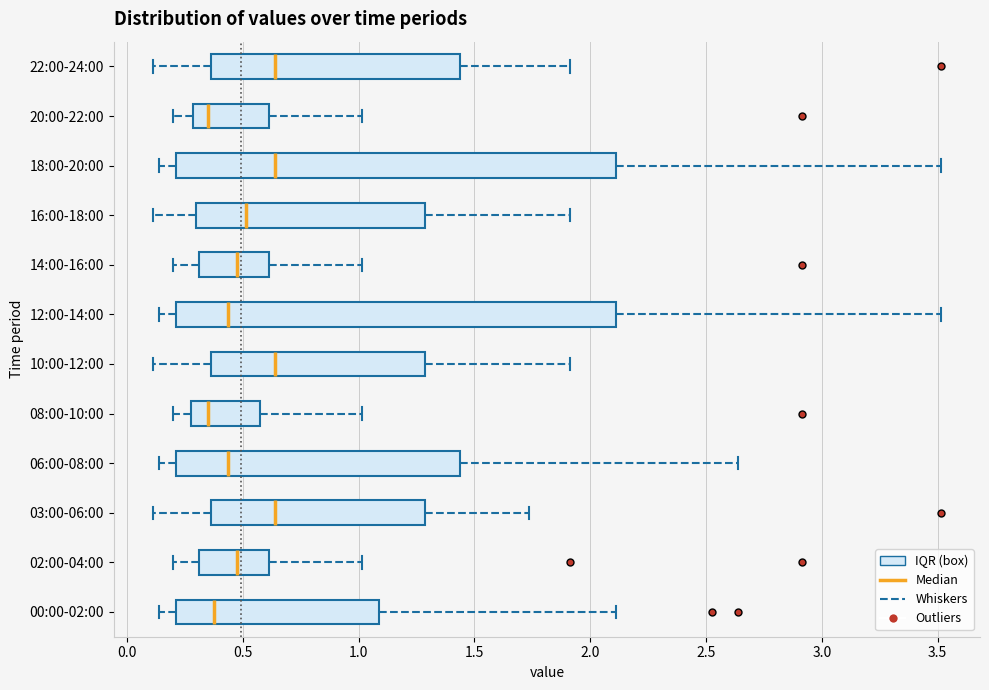

Reading bottom to top, read every box against the x-axis: the position of its median line, the range the box covers, and the ends of its whiskers. The values are not printed on the chart, so give them approximately, as read against the axis.

00:00-02:00: median 0.40, box 0.20 to 1.10, whiskers 0.15 to 2.10
02:00-04:00: median 0.50, box 0.30 to 0.60, whiskers 0.20 to 1.00
03:00-06:00: median 0.65, box 0.35 to 1.30, whiskers 0.10 to 1.75
06:00-08:00: median 0.45, box 0.20 to 1.45, whiskers 0.15 to 2.65
08:00-10:00: median 0.35, box 0.30 to 0.60, whiskers 0.20 to 1.00
10:00-12:00: median 0.65, box 0.35 to 1.30, whiskers 0.10 to 1.90
12:00-14:00: median 0.45, box 0.20 to 2.10, whiskers 0.15 to 3.50
14:00-16:00: median 0.50, box 0.30 to 0.60, whiskers 0.20 to 1.00
16:00-18:00: median 0.50, box 0.30 to 1.30, whiskers 0.10 to 1.90
18:00-20:00: median 0.65, box 0.20 to 2.10, whiskers 0.15 to 3.50
20:00-22:00: median 0.35, box 0.30 to 0.60, whiskers 0.20 to 1.00
22:00-24:00: median 0.65, box 0.35 to 1.45, whiskers 0.10 to 1.90